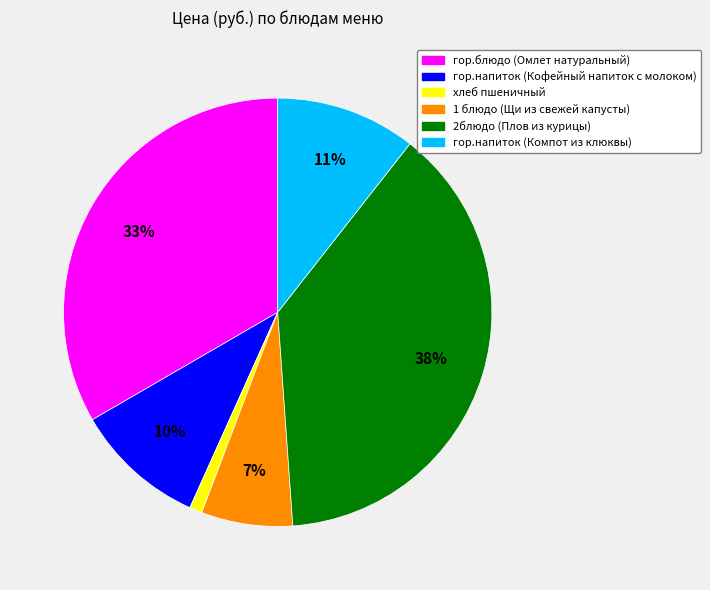

How many segments does this pie chart have?

6